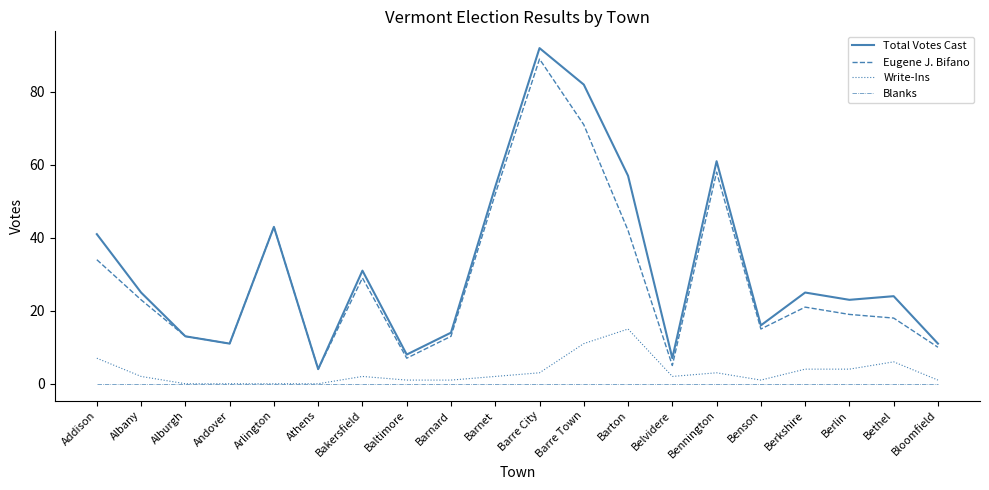

At which category is the sum across all series the highest?

Barre City